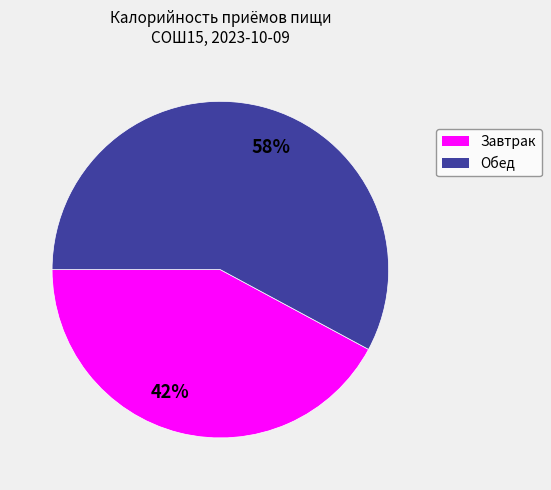

Is it true that 58% is 44% of the pie?

False